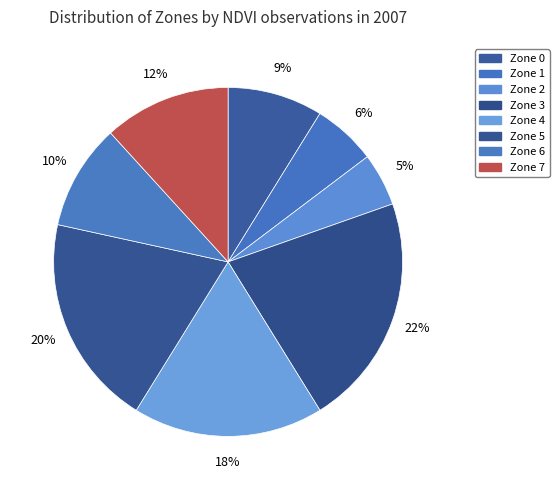

How many slices are in this pie chart?

8